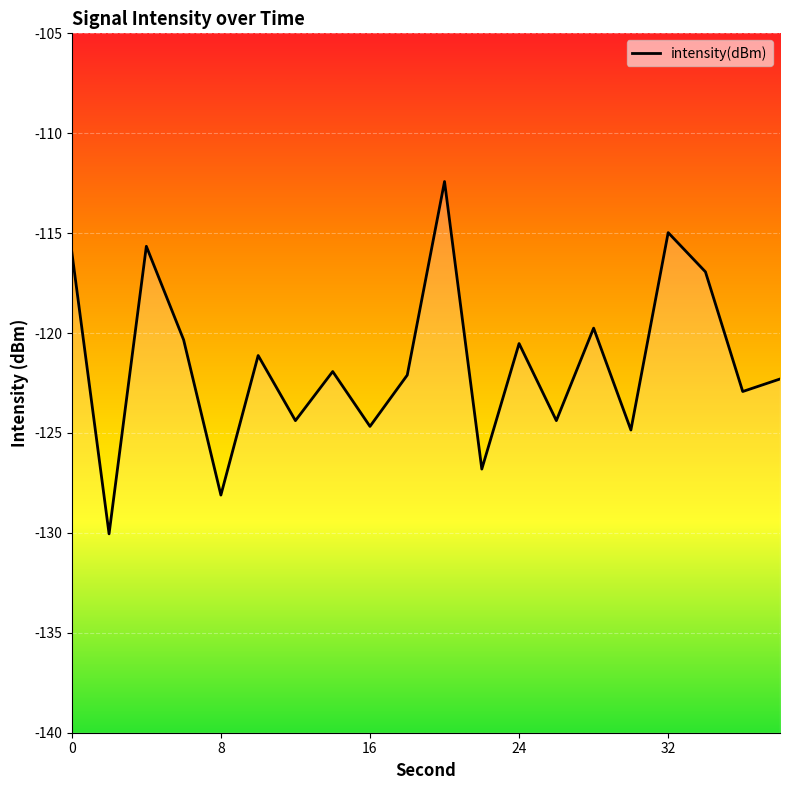

List the labels in order of value, smallest first.

2, 8, 22, 30, 16, 26, 12, 36, 38, 18, 14, 10, 24, 6, 28, 34, 0, 4, 32, 20